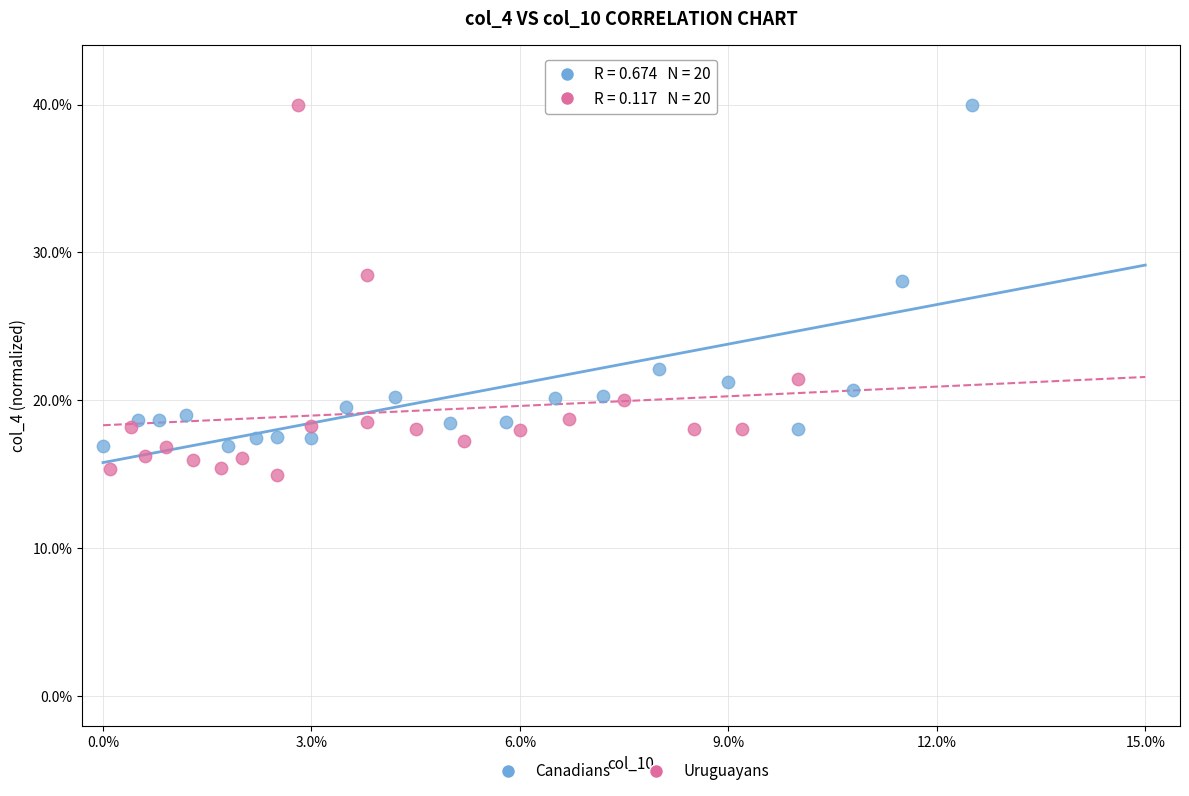

Which series reaches the minimum Y coordinate?

Uruguayans